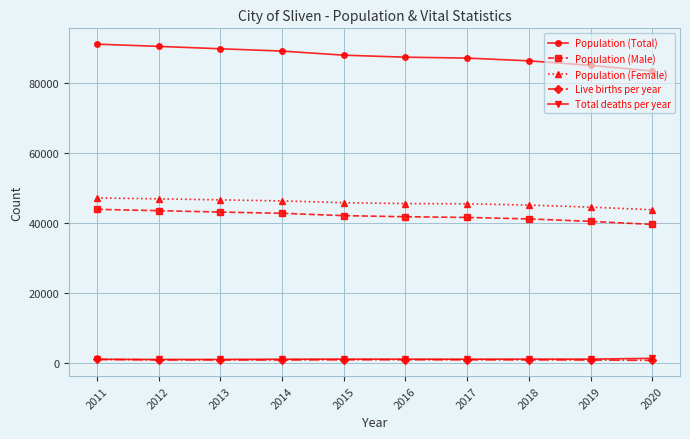

What is the difference between the highest and lowest values at 2017?

86122